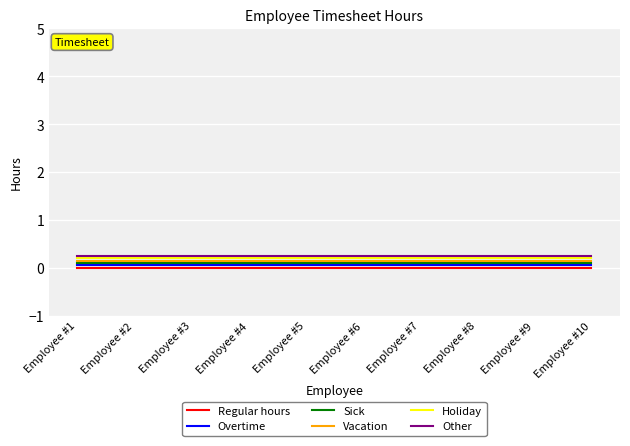

How many distinct data groups are displayed?

6